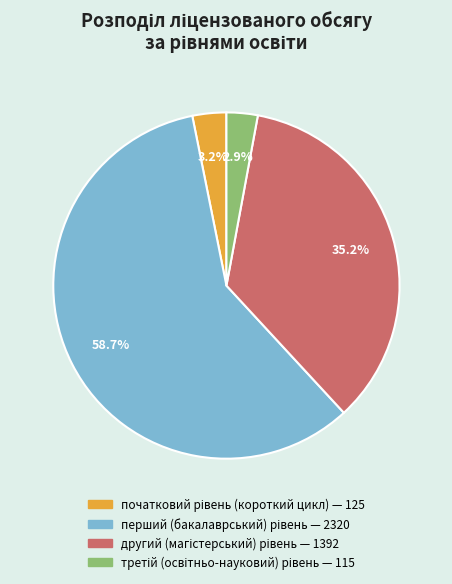

Is there any slice that represents more than half of the pie?

Yes